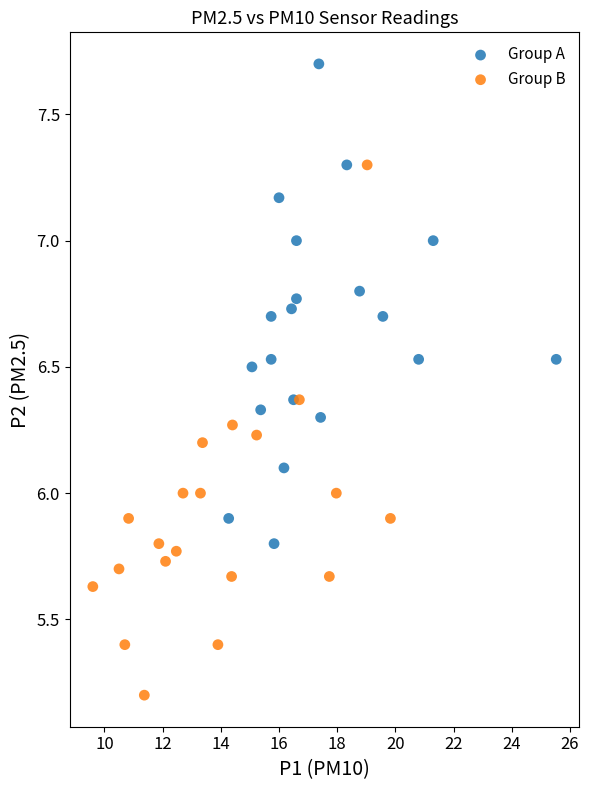

Which series has the largest Y range (max minus min)?

Group B